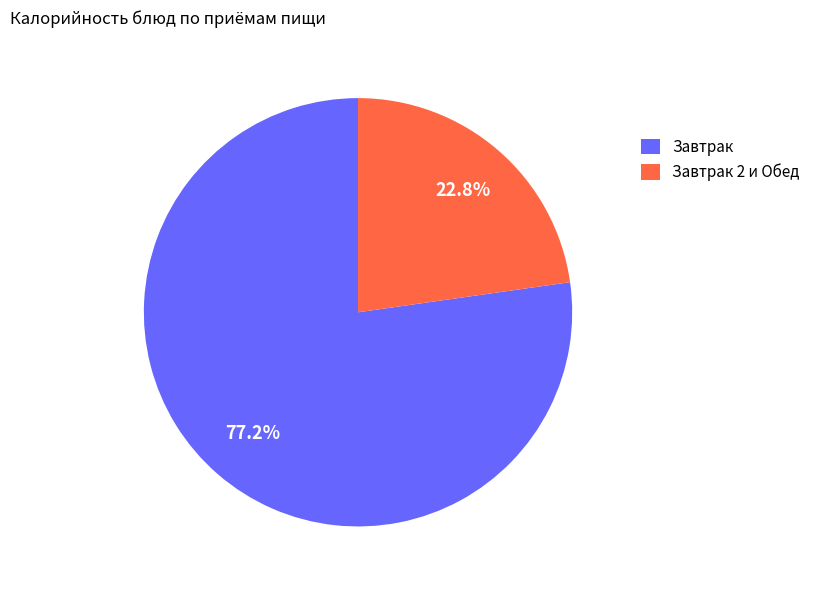

To the nearest percent, what is the difference between the largest and smallest slice percentages?

54%